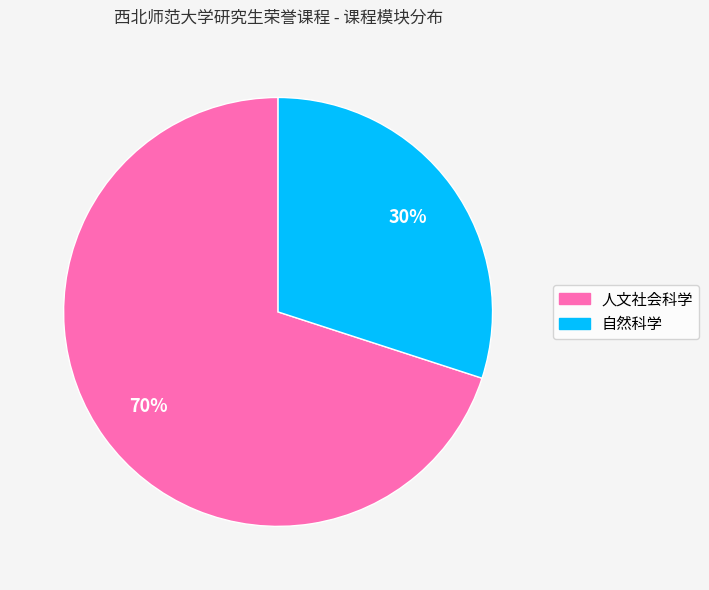

Between 人文社会科学 and 自然科学, which is larger?

人文社会科学